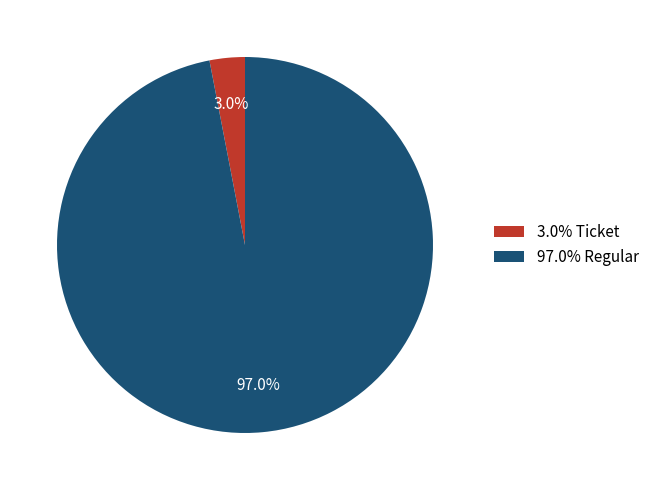

What portion of the pie excludes 3.0% Ticket?

97.0%